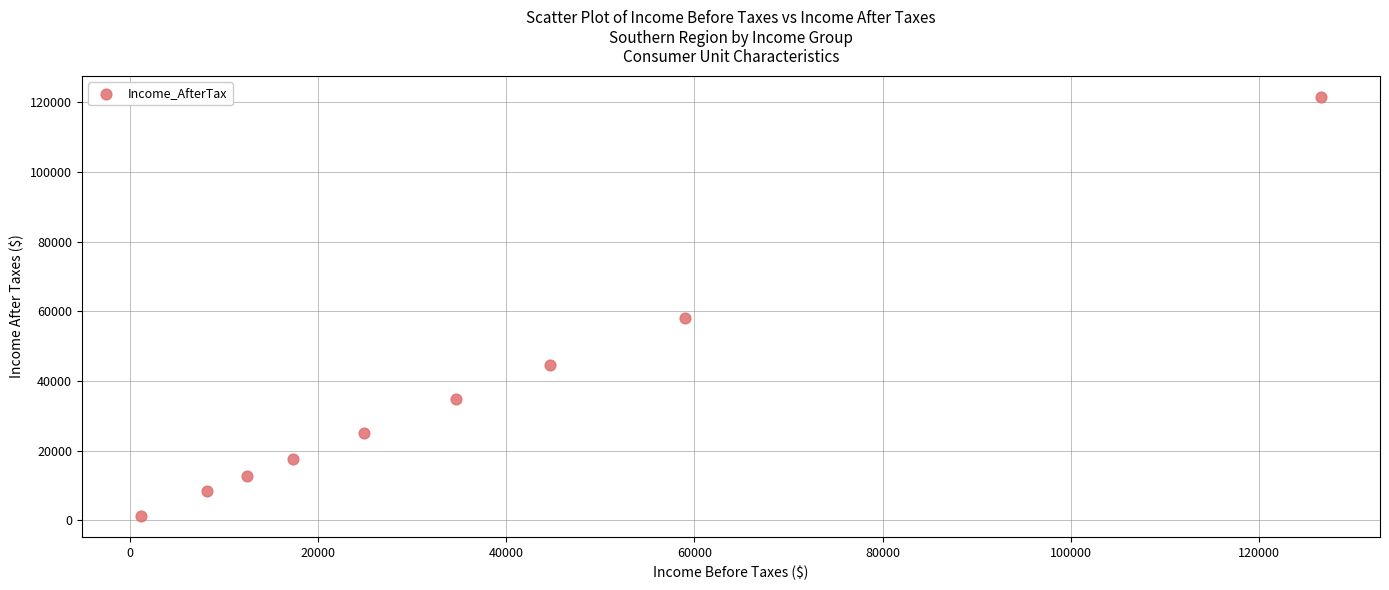

What Y value in the scatter plot is closest to 61331?

58106